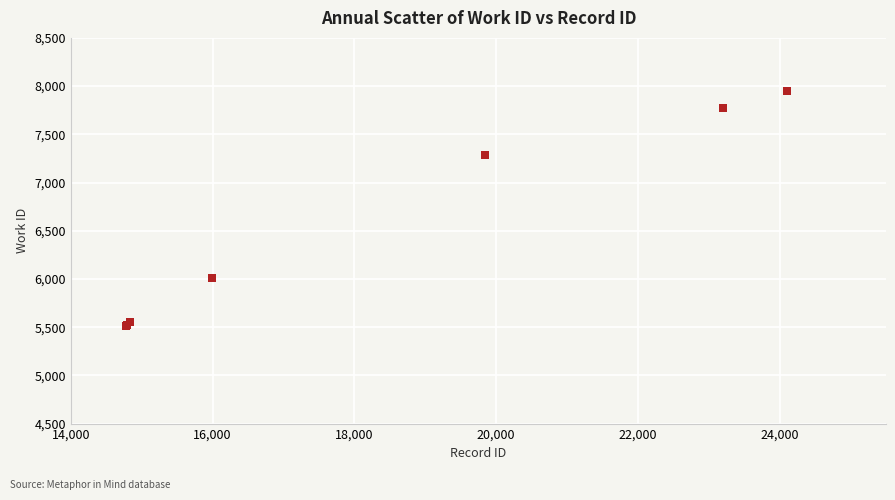

What Y value in the scatter plot is closest to 6731?

7283